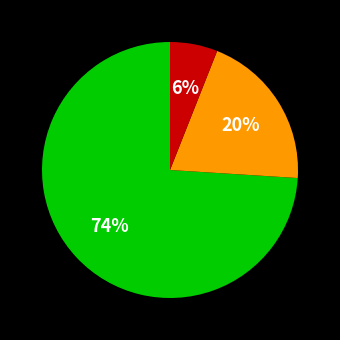

To the nearest percent, what is the difference between the largest and smallest slice percentages?

68%